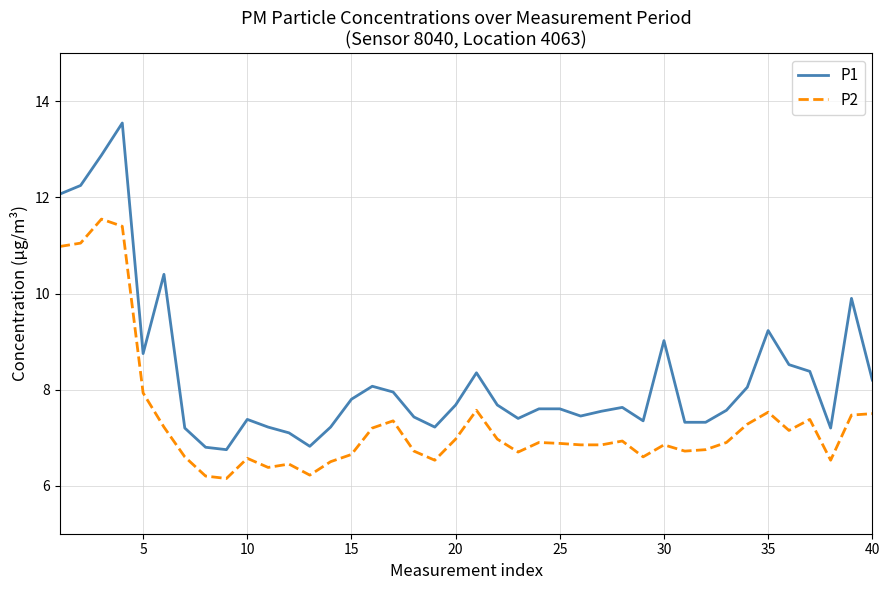

Which series has the largest total across all categories?

P1